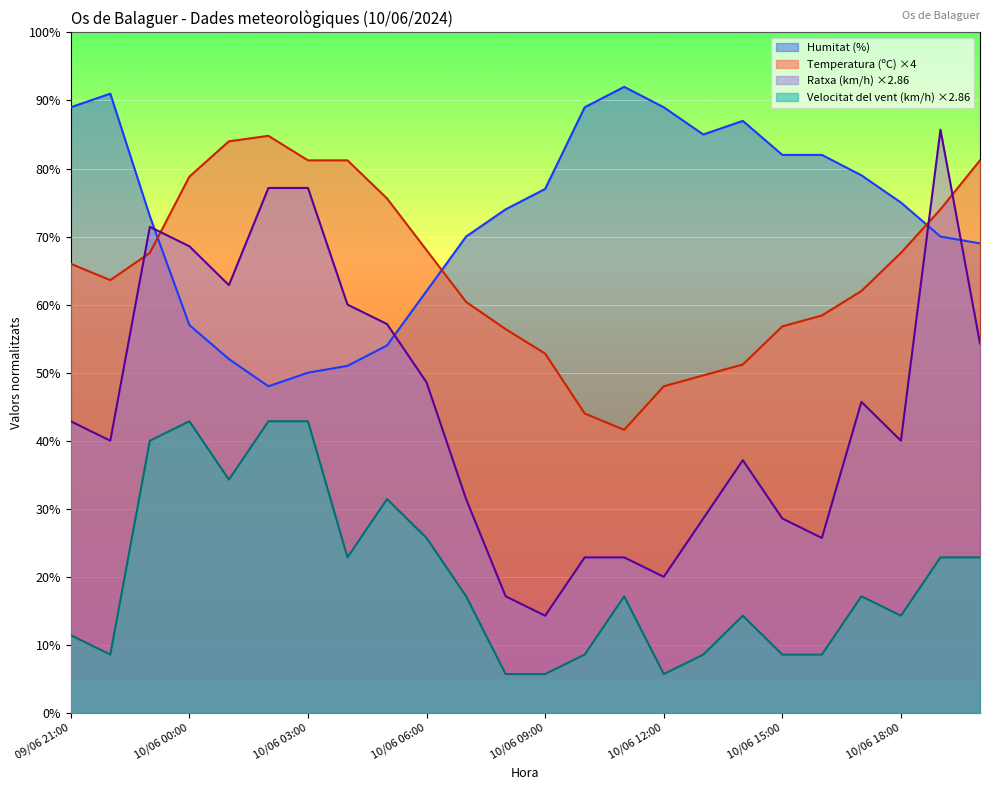

Where is Ratxa (km/h) nearest to the value 50?

10/06 06:00